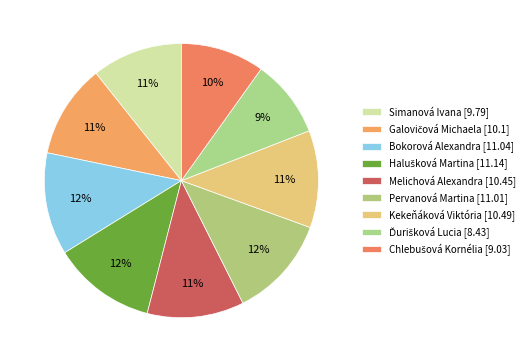

How much of the chart is everything except Halušková Martina?

87.8%